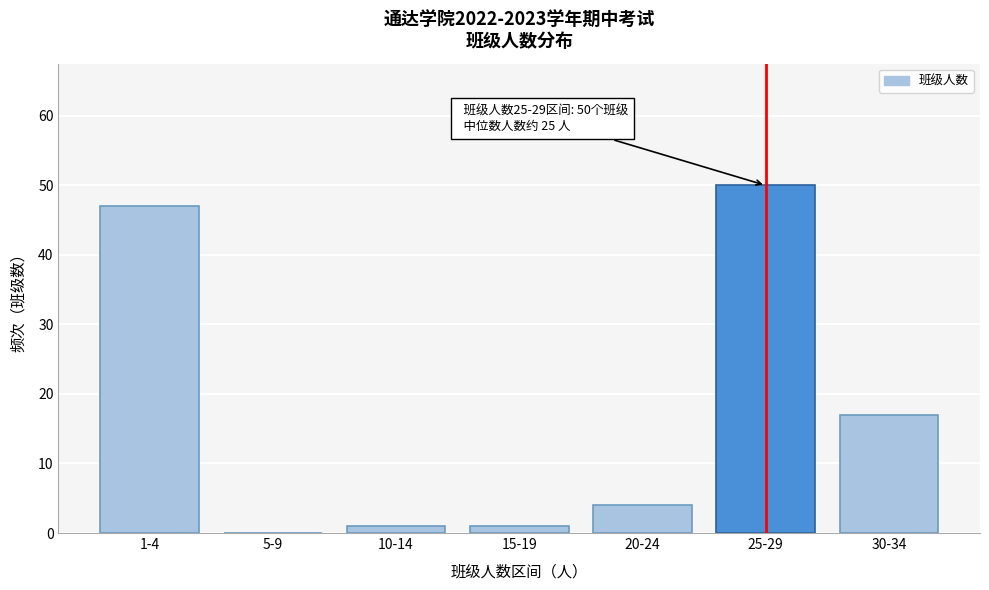

Reading left to right, extract all data points from this chart.

1-4=47	5-9=0	10-14=1	15-19=1	20-24=4	25-29=50	30-34=17